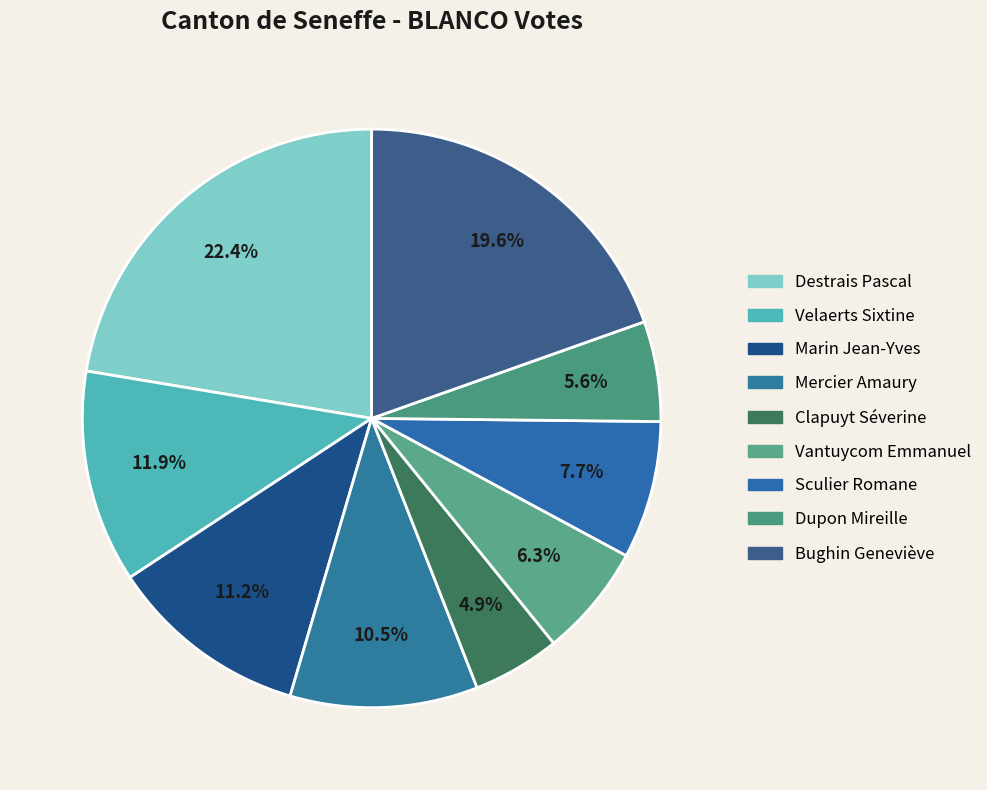

To the nearest percent, what is the average slice percentage?

11%